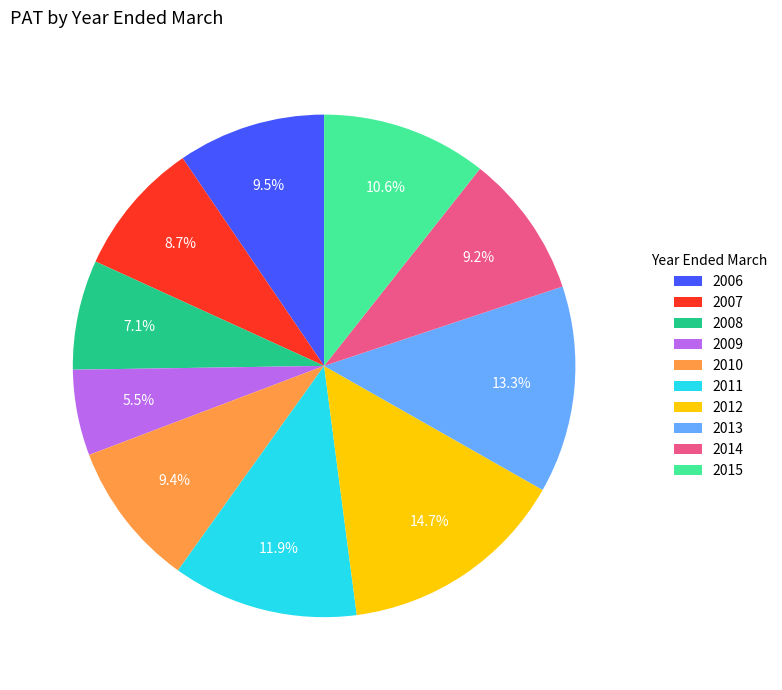

To the nearest percent, what is the difference between the 2006 and 2008 slice percentages?

2%